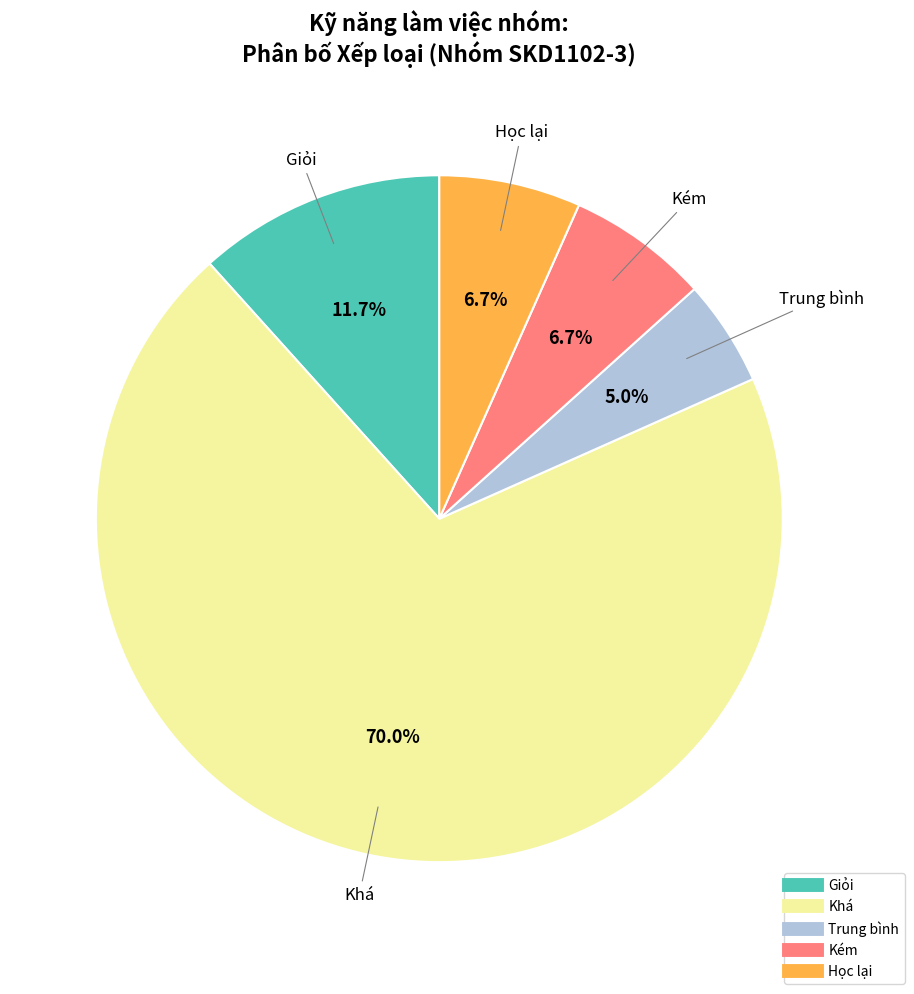

Is there any slice that represents more than half of the pie?

Yes